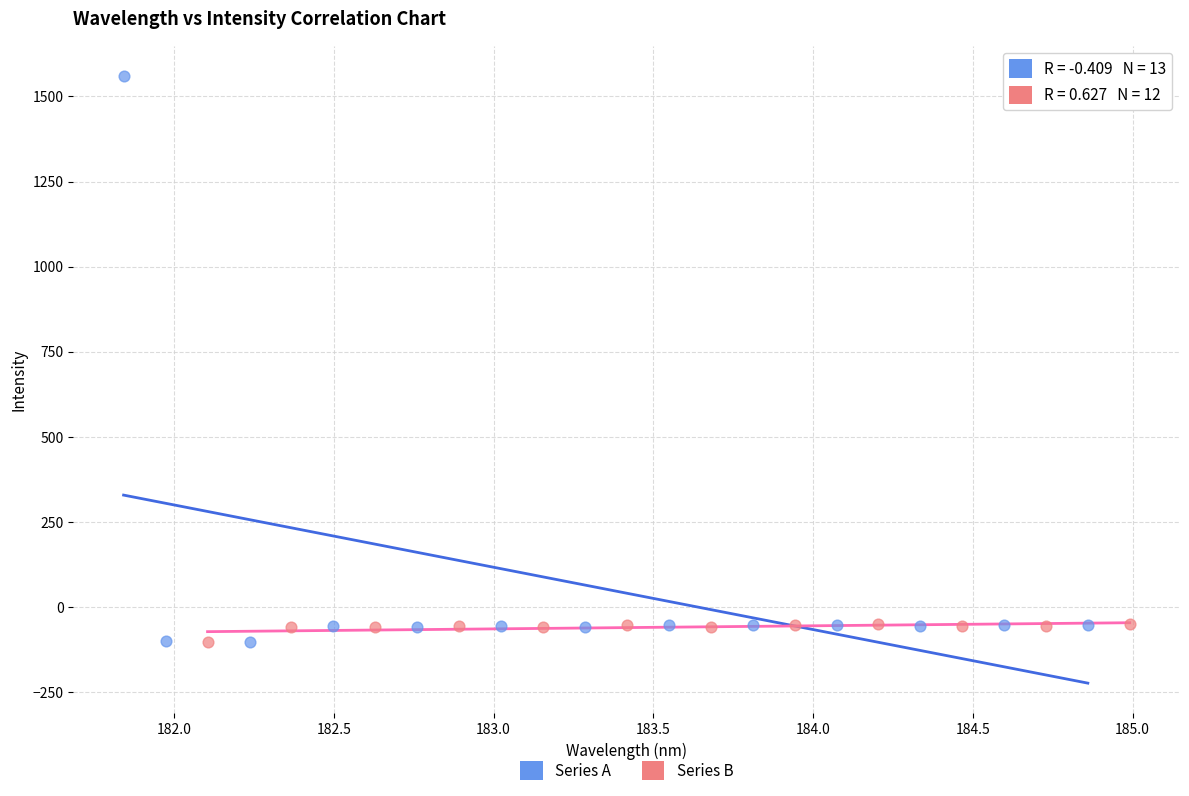

Which series contains the highest Y value?

Series A